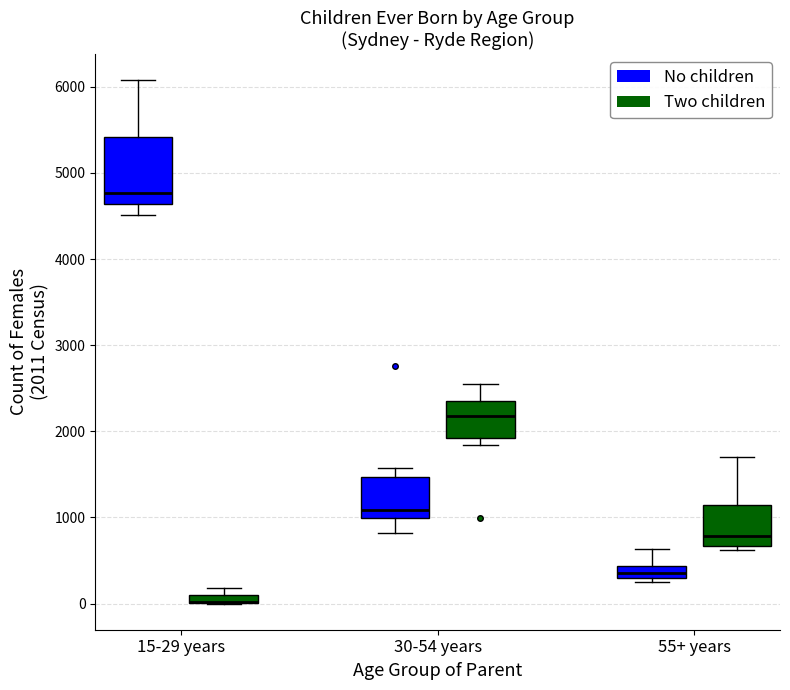

Where is the lower edge of the box for 55+ years (No children) on the y-axis? The values are not printed on the chart, so give them approximately, as read against the axis.

300